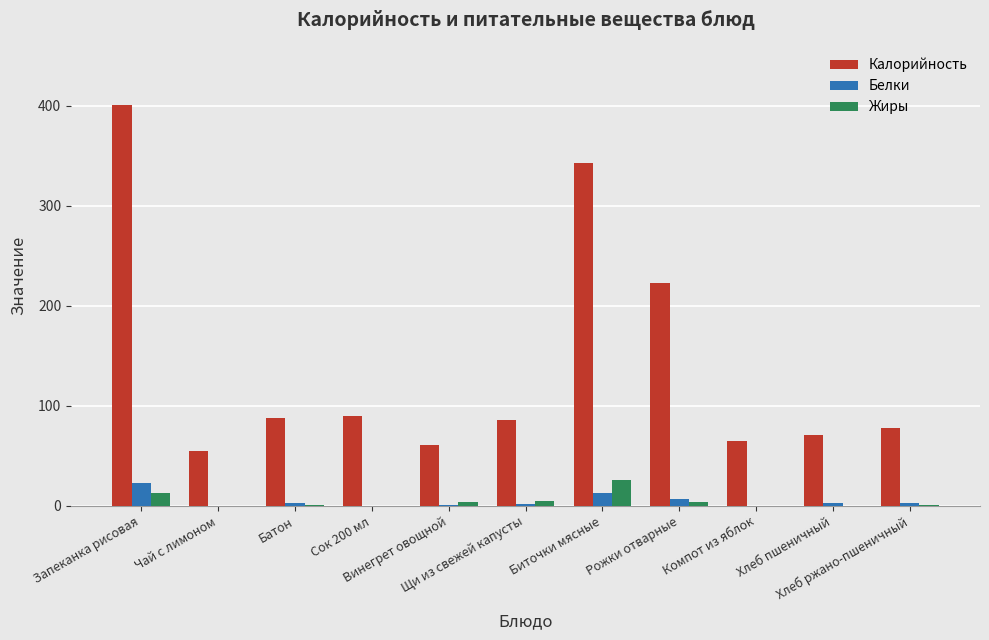

What is the sum of all Калорийность values?

1558.4